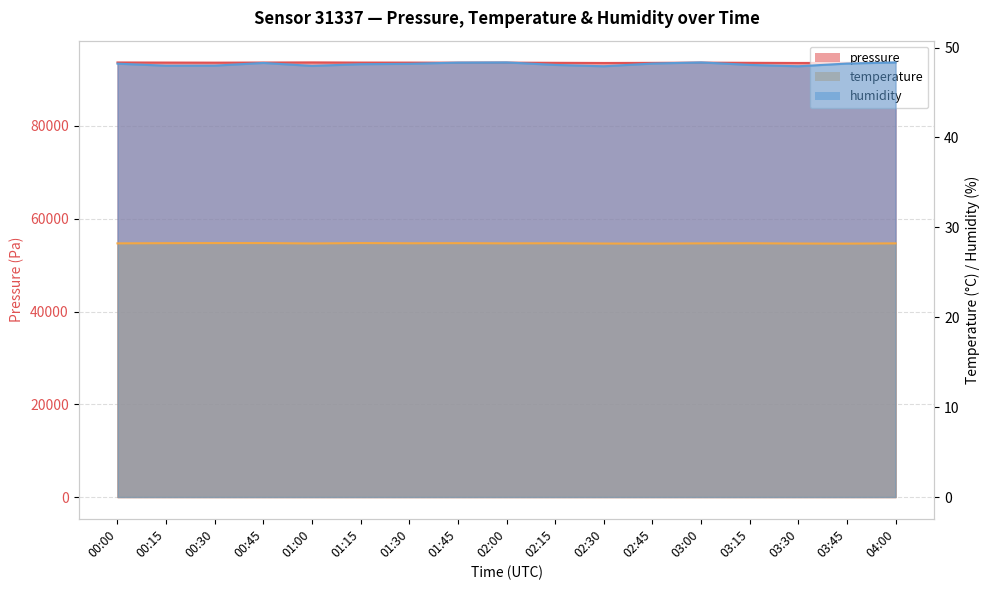

At which label does pressure reach its minimum?

02:30